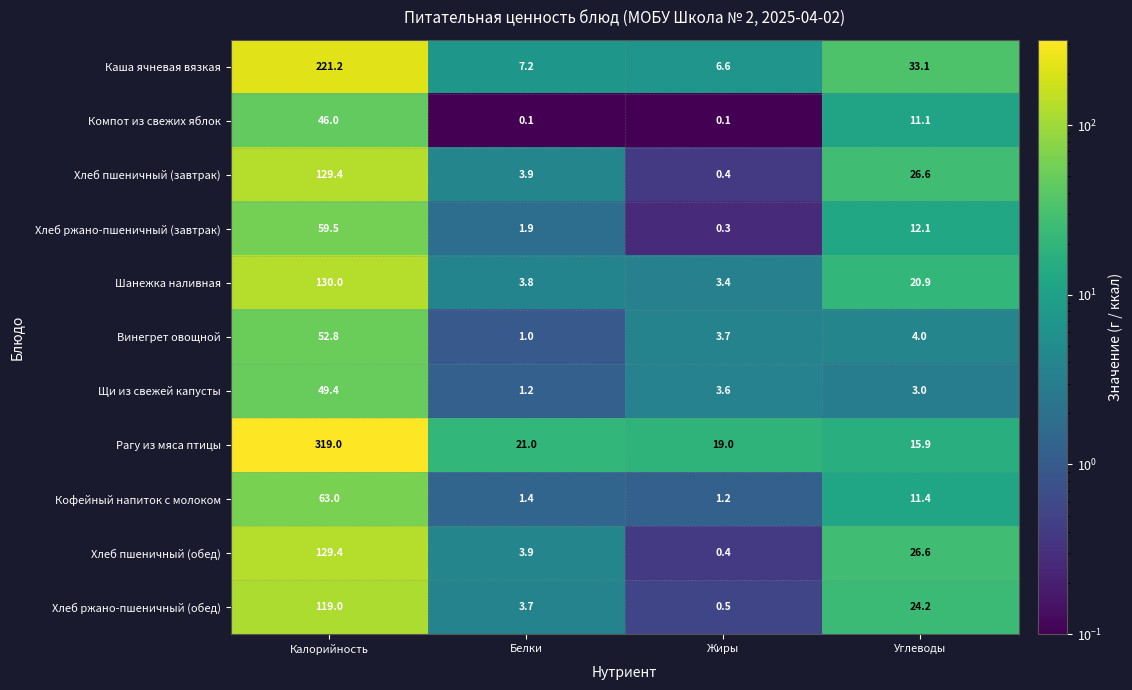

Is it true that Хлеб пшеничный (завтрак) equals 26.6 at Углеводы?

True